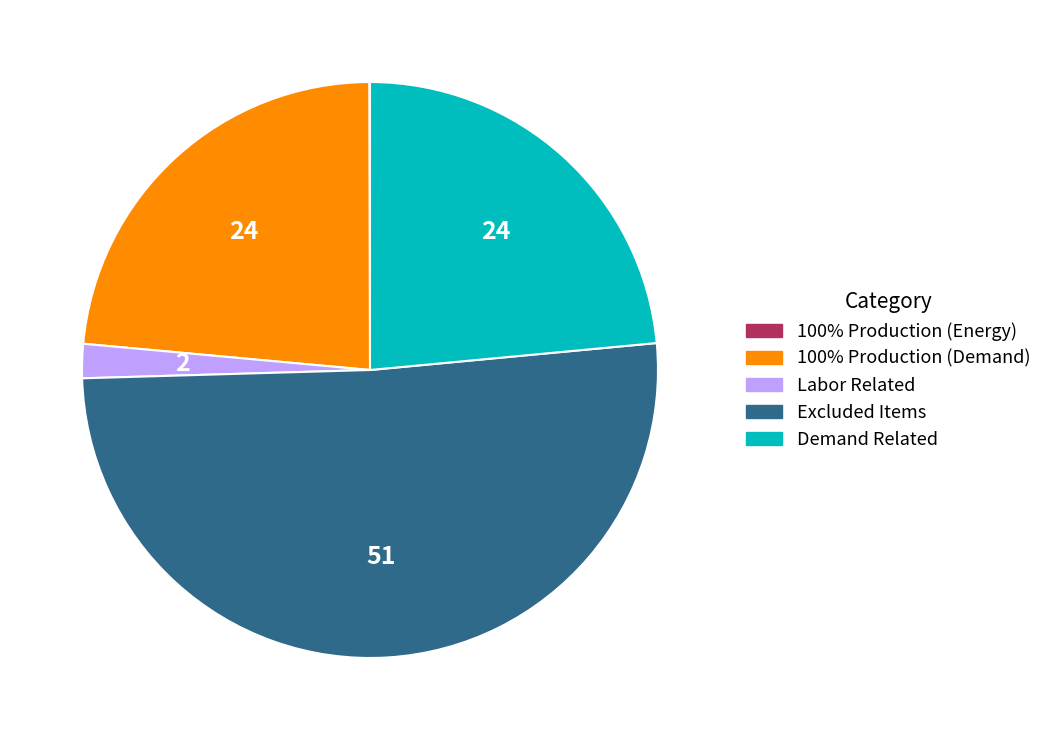

Between Labor Related and Demand Related, which is larger?

Demand Related